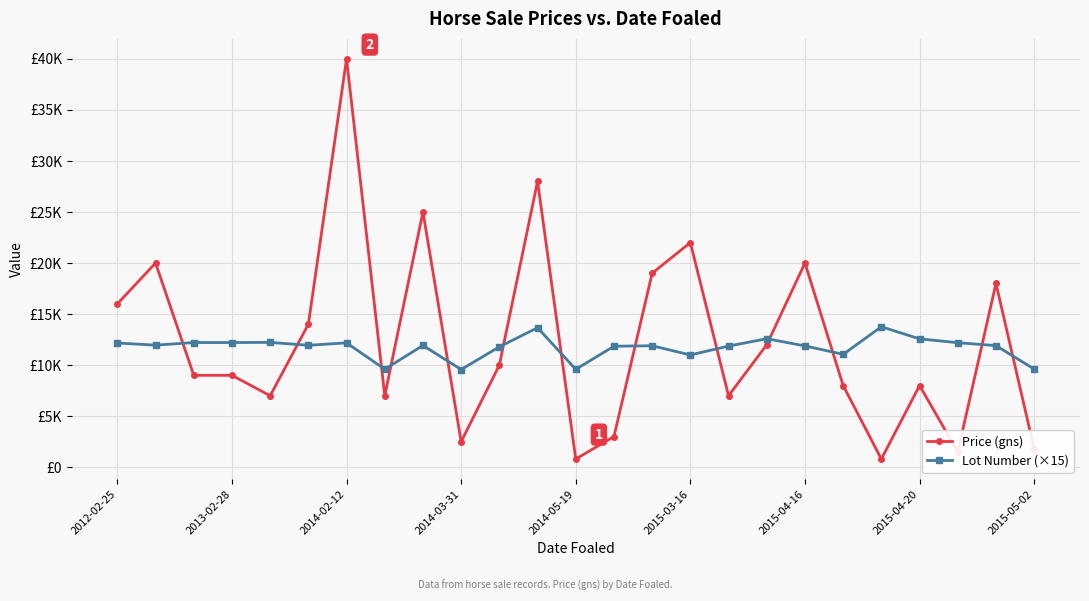

Which series ends up on top after the final intersection of Price (gns) and Lot Number (×15)?

Lot Number (×15)